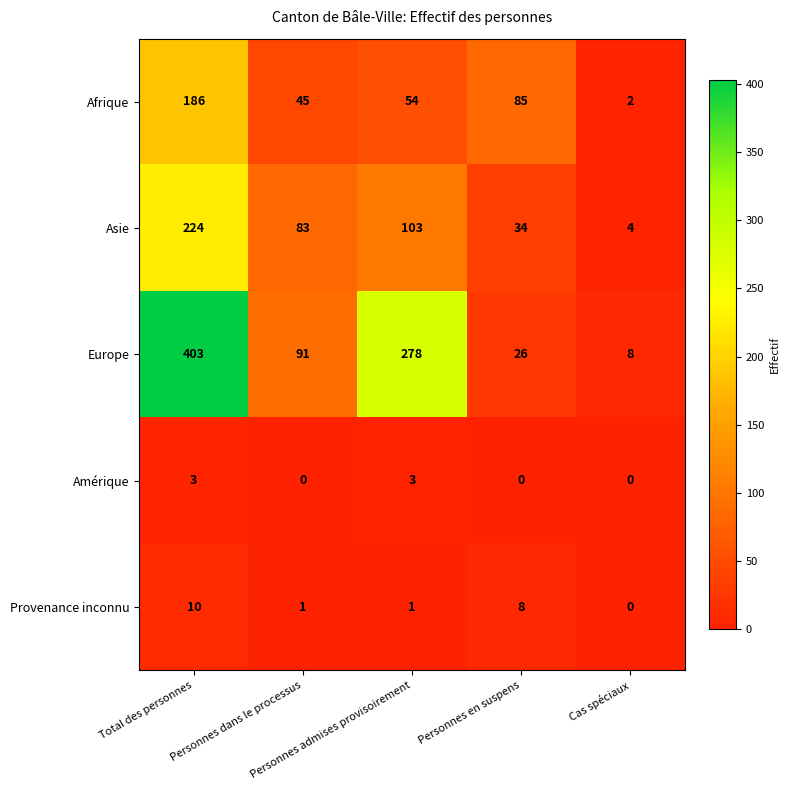

List the series in order of their peak value, lowest first.

Amérique, Provenance inconnu, Afrique, Asie, Europe